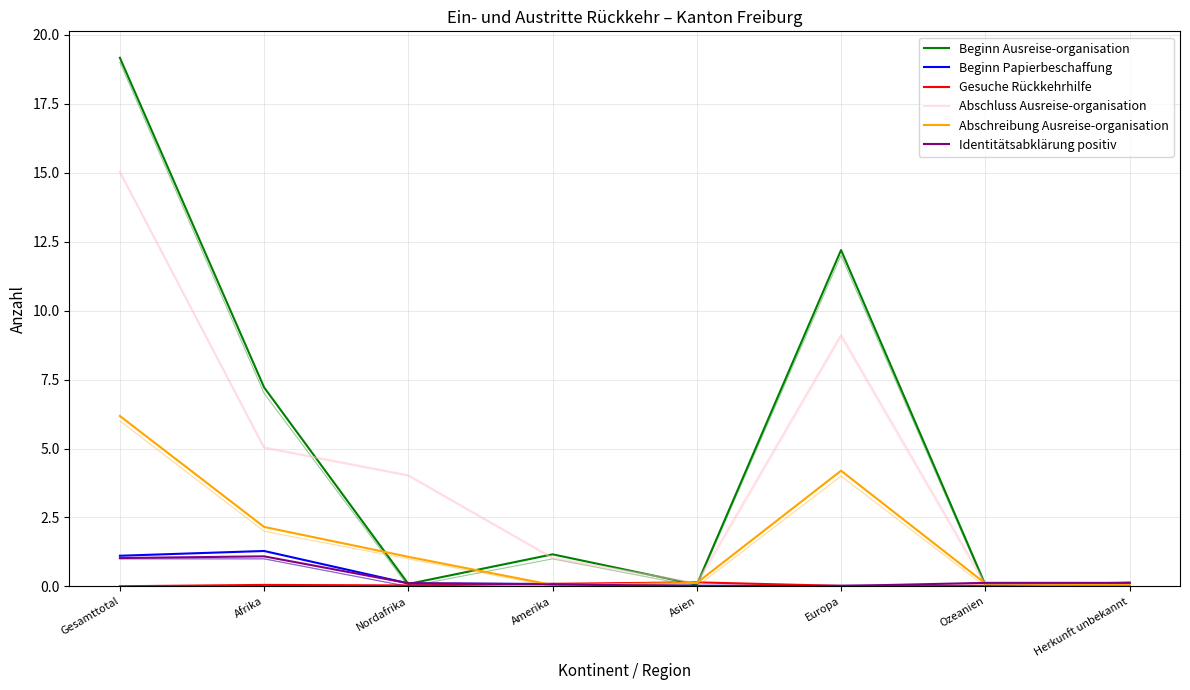

Is it true that Gesuche Rückkehrhilfe equals 0.1 at Amerika?

False